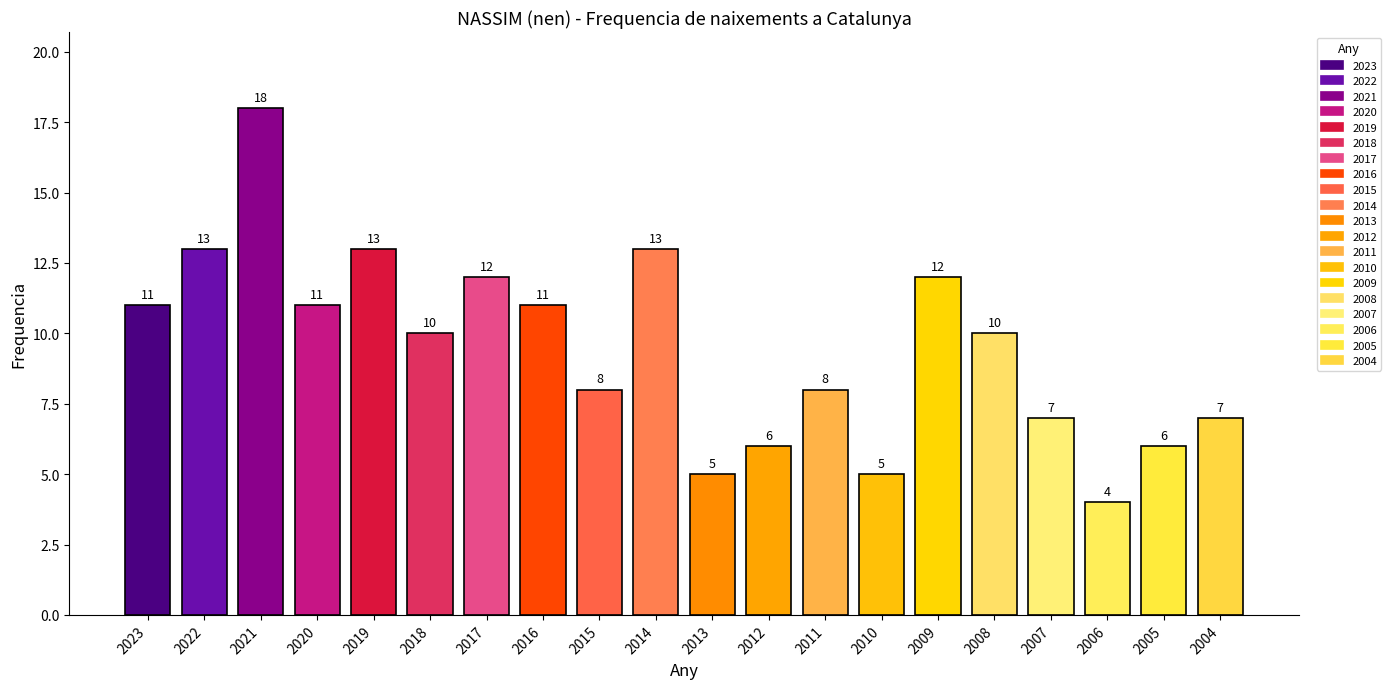

Reading right to left, what are all the values shown in this chart?

7	6	4	7	10	12	5	8	6	5	13	8	11	12	10	13	11	18	13	11